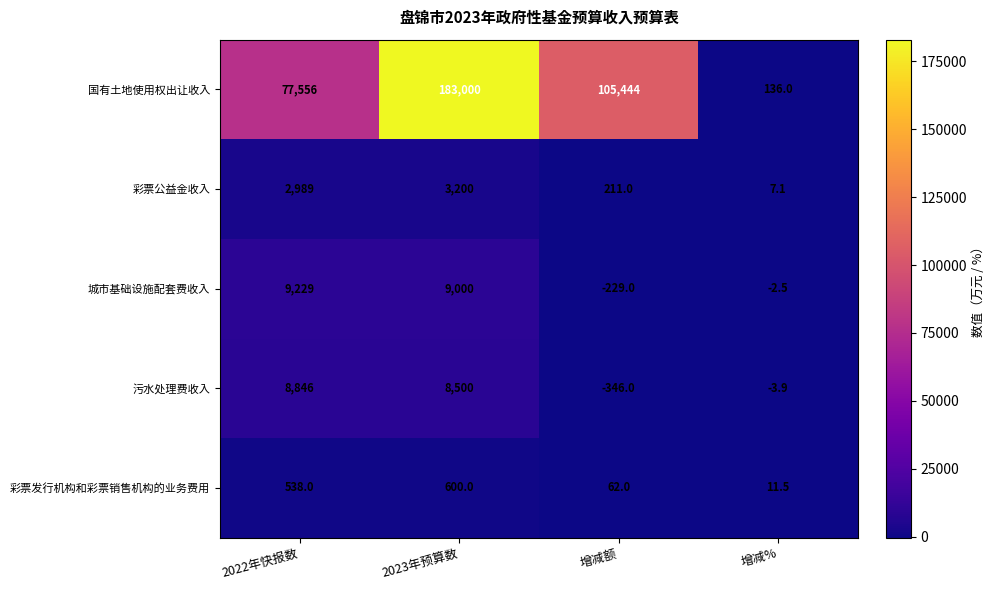

How many values in 城市基础设施配套费收入 are above zero?

2